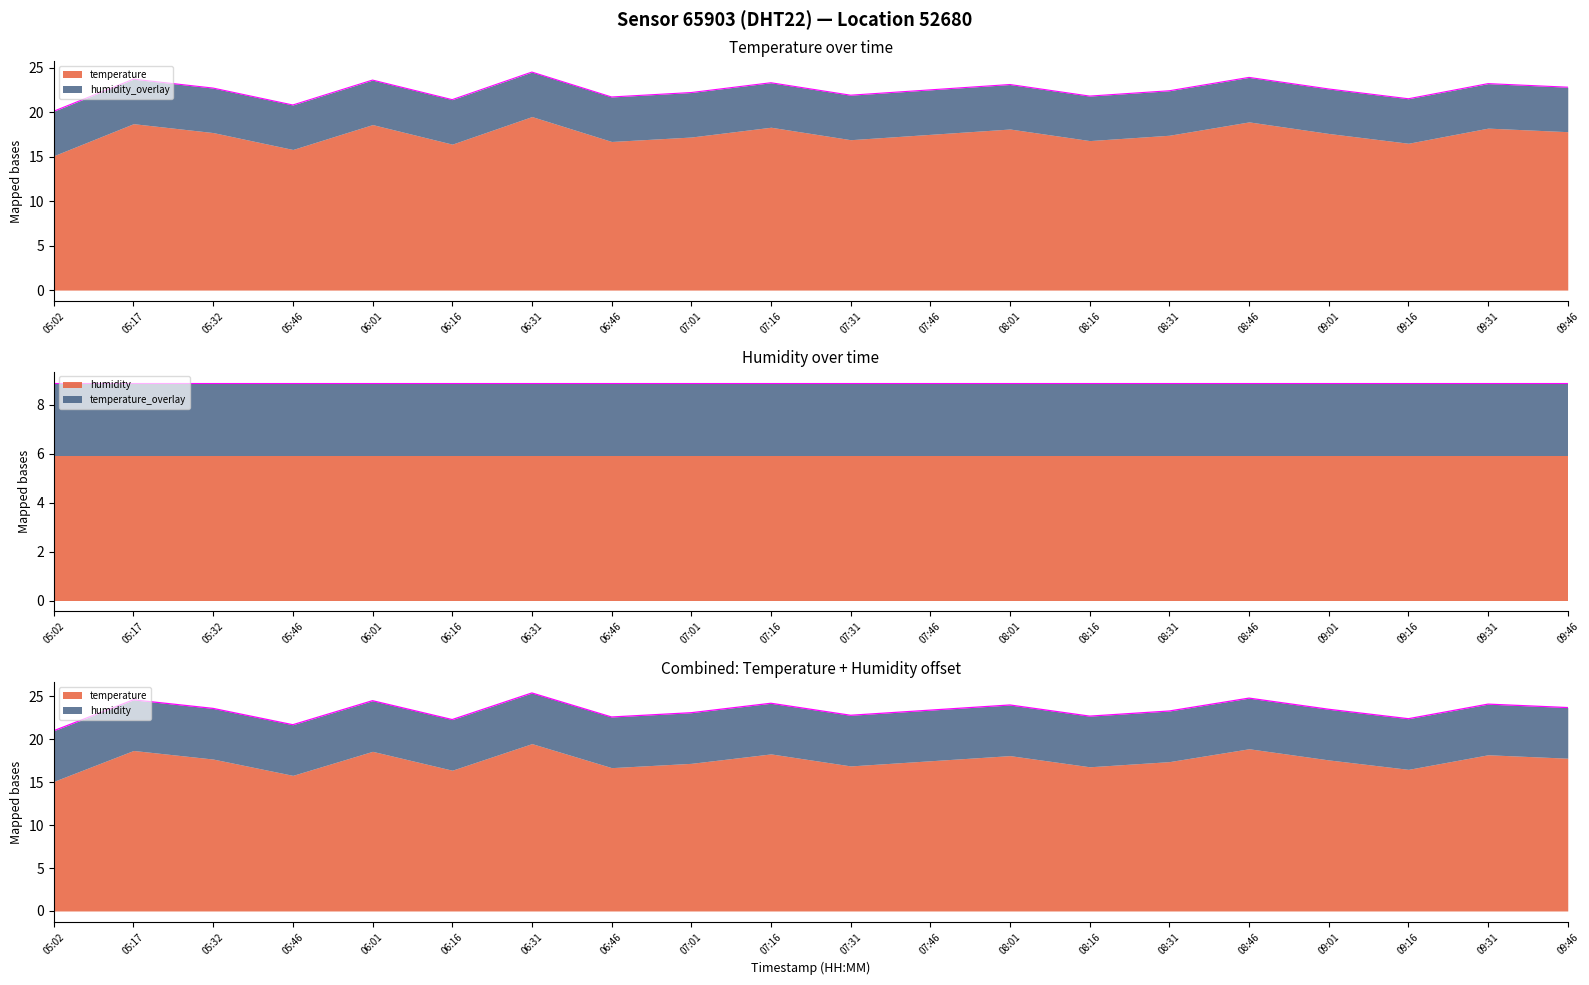

Rank the categories by value from highest to lowest.

06:31, 08:46, 05:17, 06:01, 07:16, 09:31, 08:01, 09:46, 05:32, 09:01, 07:46, 08:31, 07:01, 07:31, 08:16, 06:46, 09:16, 06:16, 05:46, 05:02